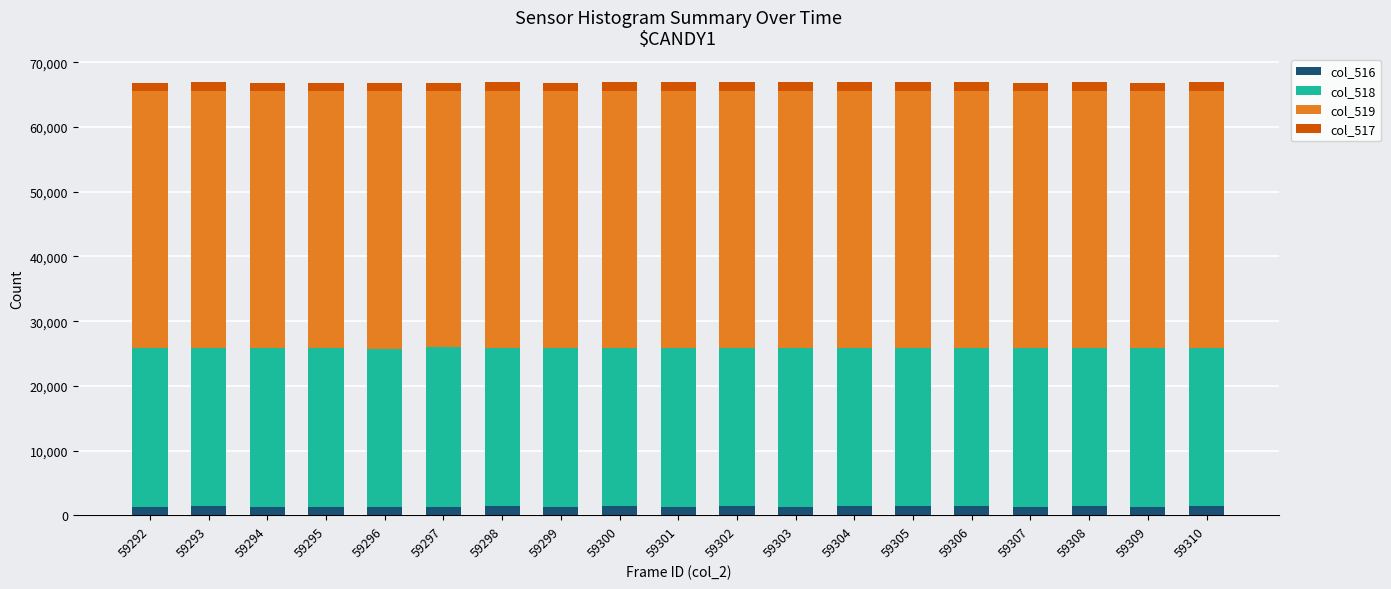

What are all the series names shown in the legend?

col_516, col_518, col_519, col_517